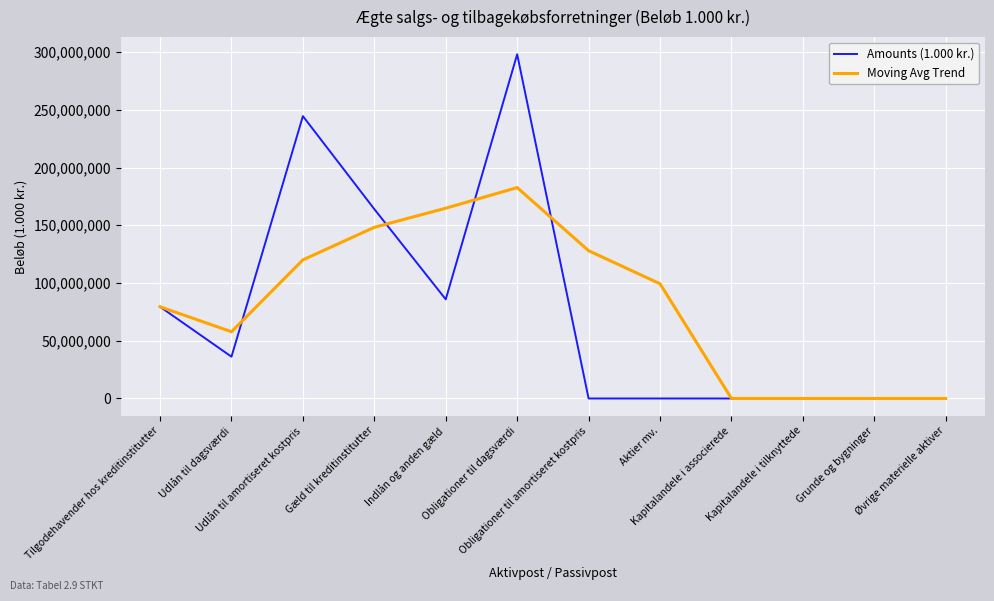

At which label does Moving Avg Trend first exceed 99347334?

Udlån til amortiseret kostpris